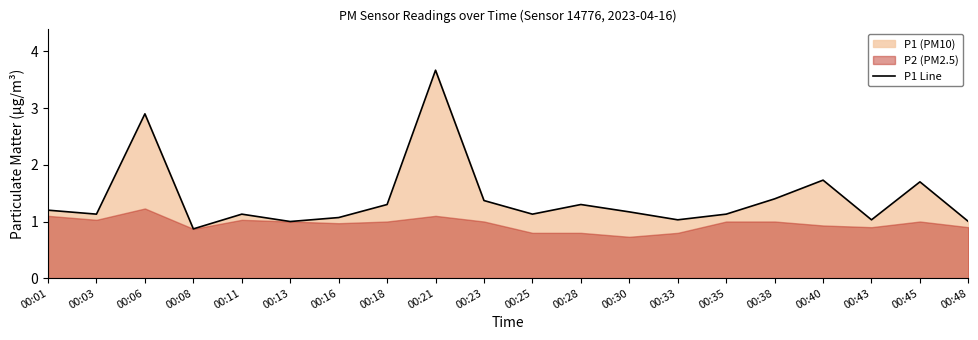

At which label does P1 Line reach its peak?

00:21